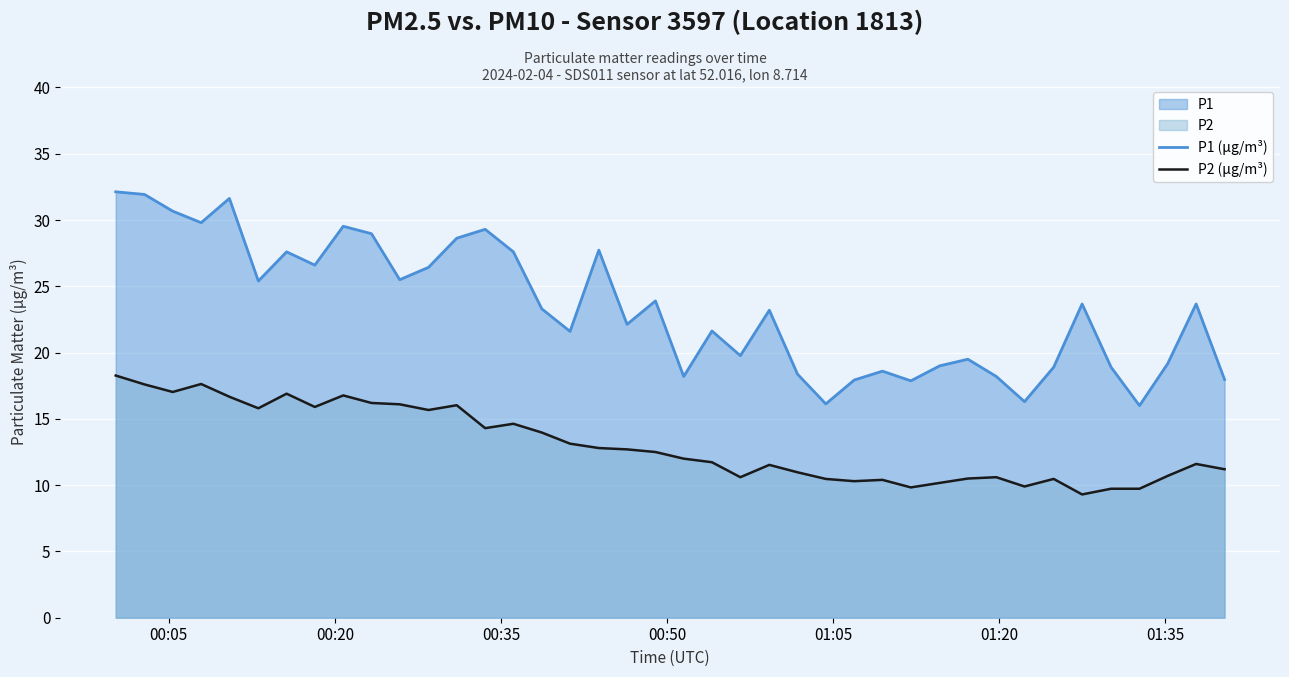

What is the maximum value shown in the chart?

32.1